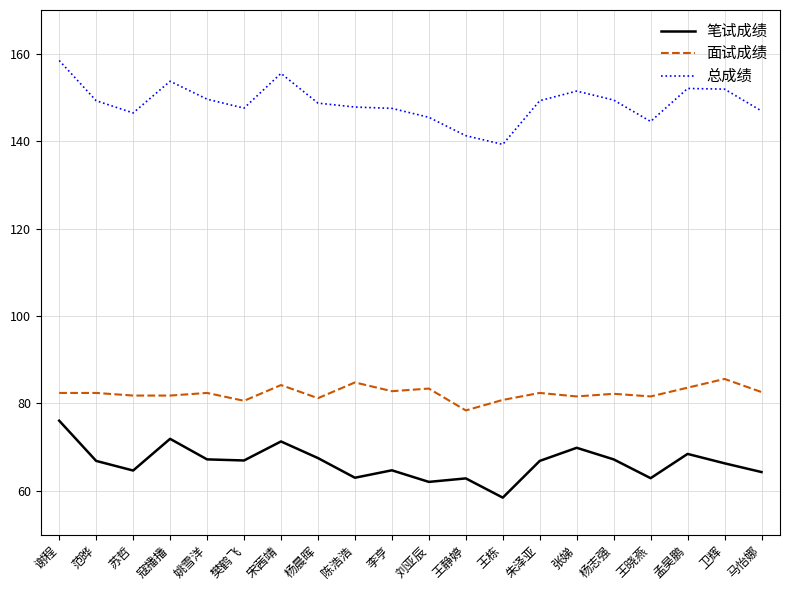

True or false: 总成绩 and 笔试成绩 intersect in this chart.

False